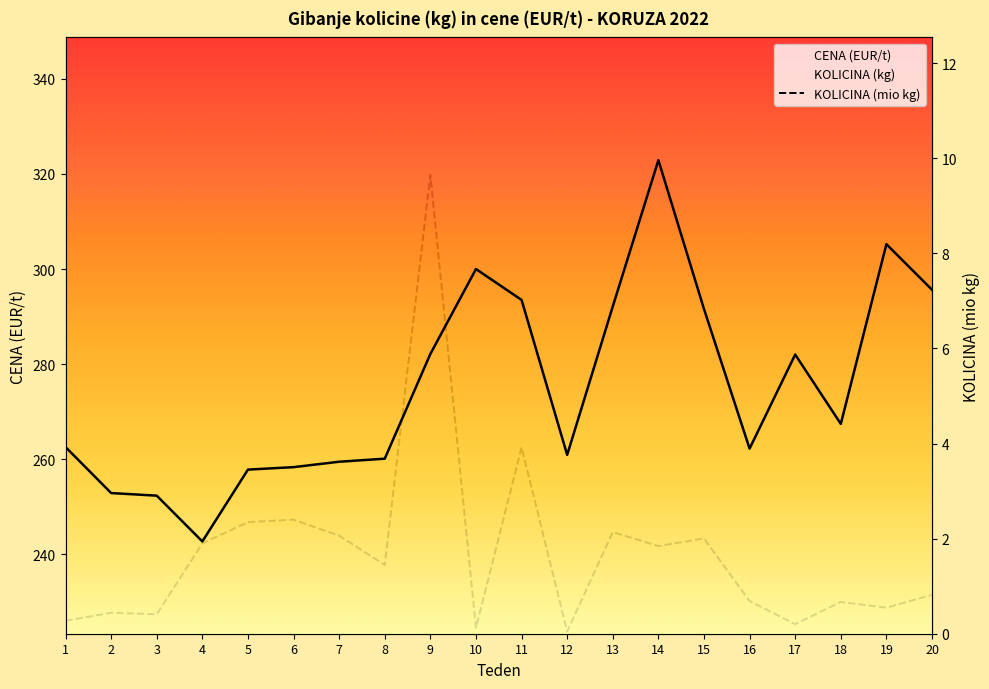

True or false: CENA (EUR/t) and KOLICINA (kg) intersect in this chart.

False